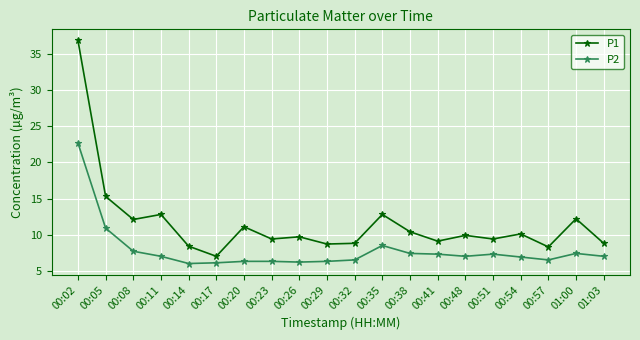

What is the label of the 19th point from the left?

01:00